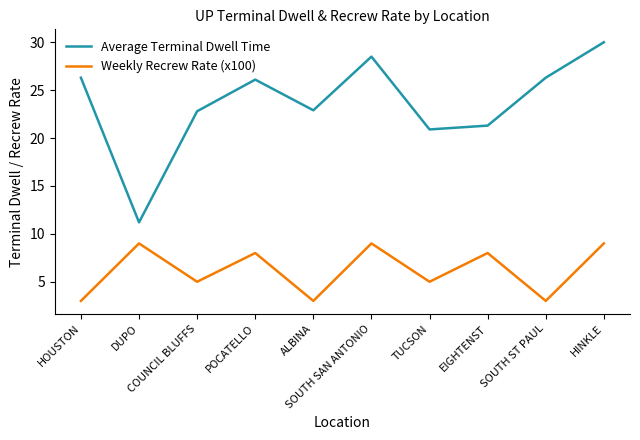

What is the total value across all series at SOUTH SAN ANTONIO?

37.5